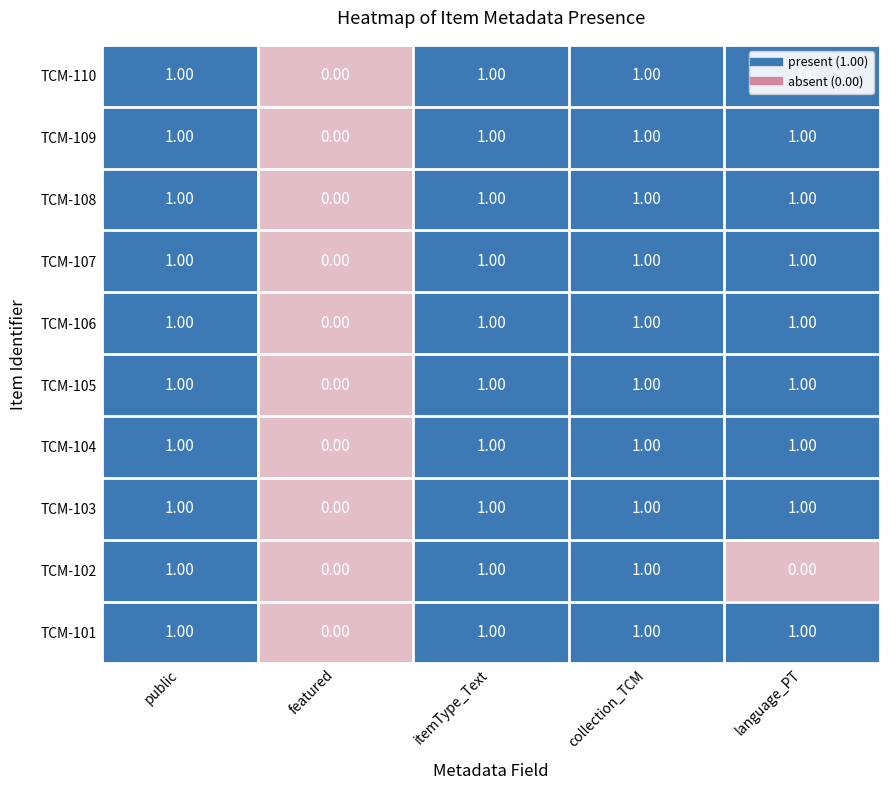

What is the sum of all TCM-101 values?

4